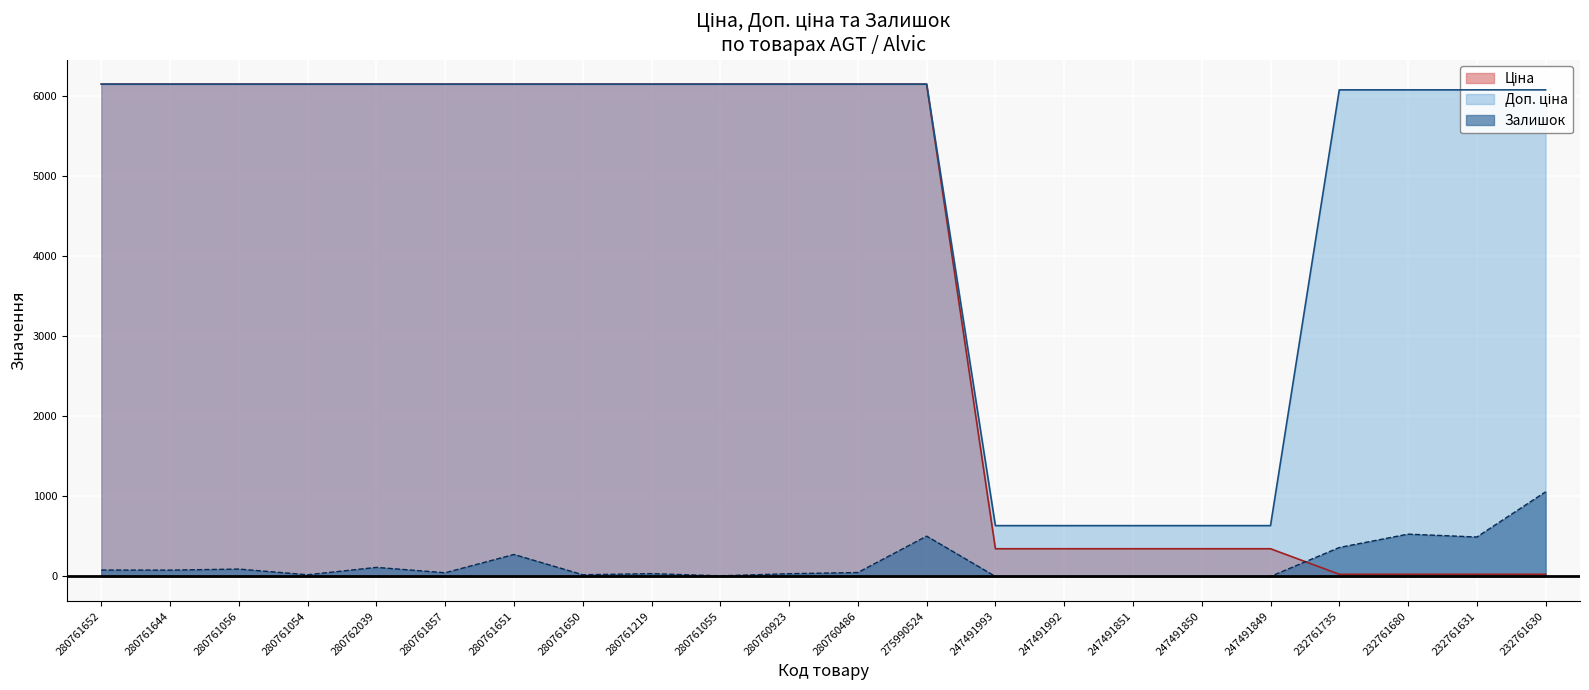

What is the approximate value of Ціна at 280761055?

6143.2